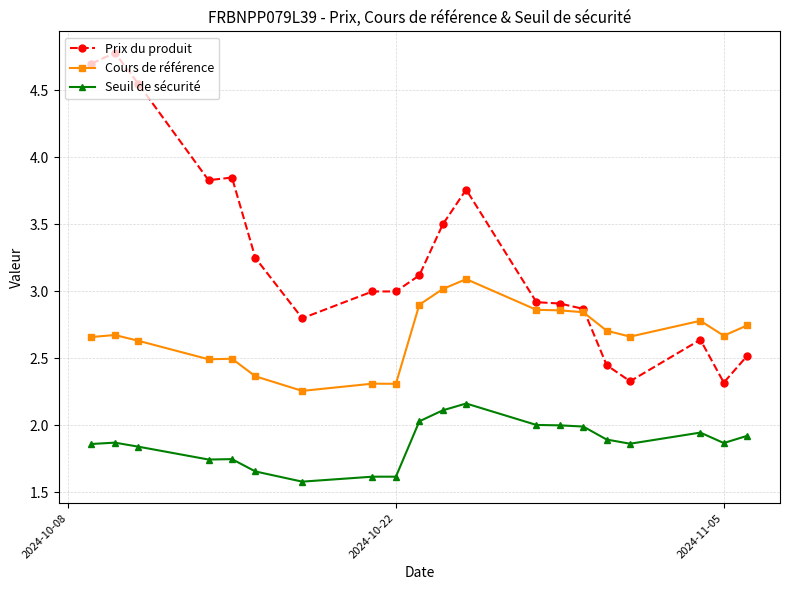

How many times do Cours de référence and Prix du produit cross each other?

1